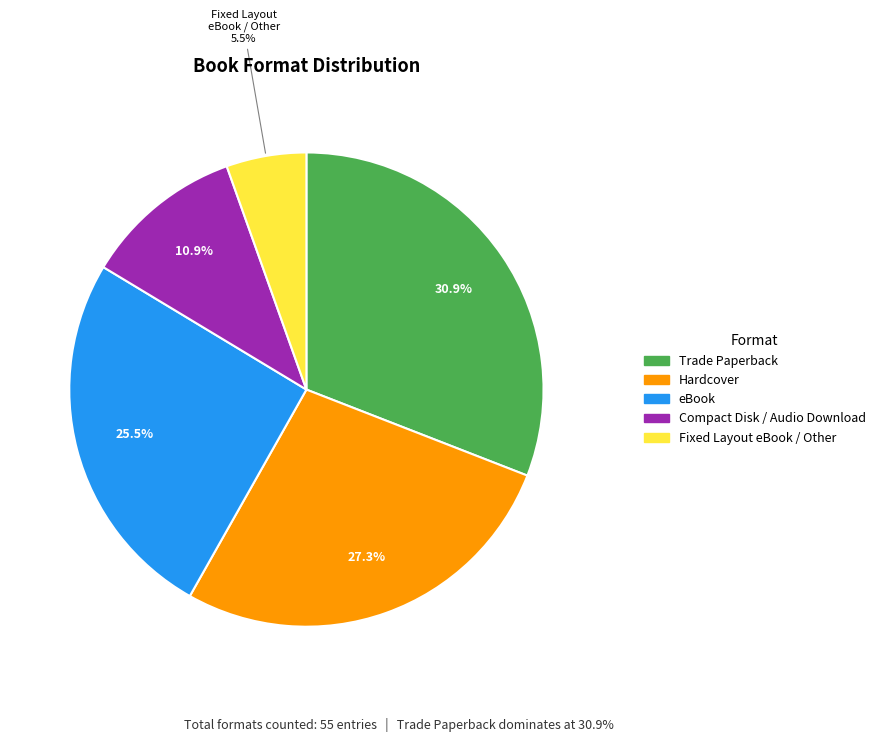

Is there any slice that represents more than half of the pie?

No